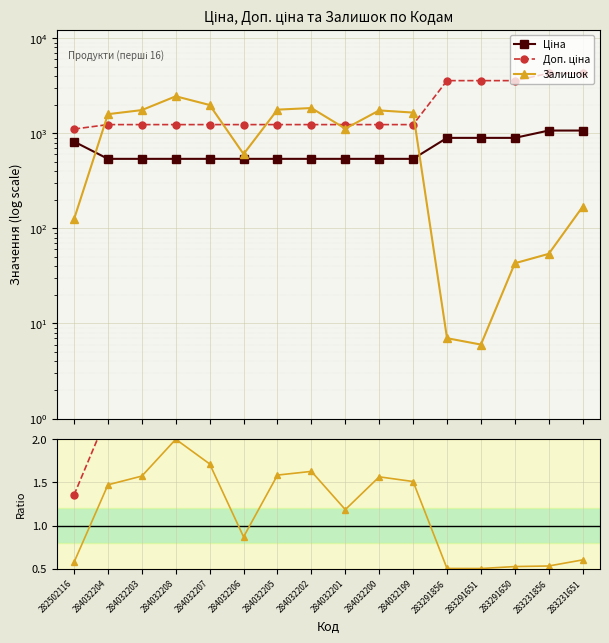

Count the number of categories in the chart.

16